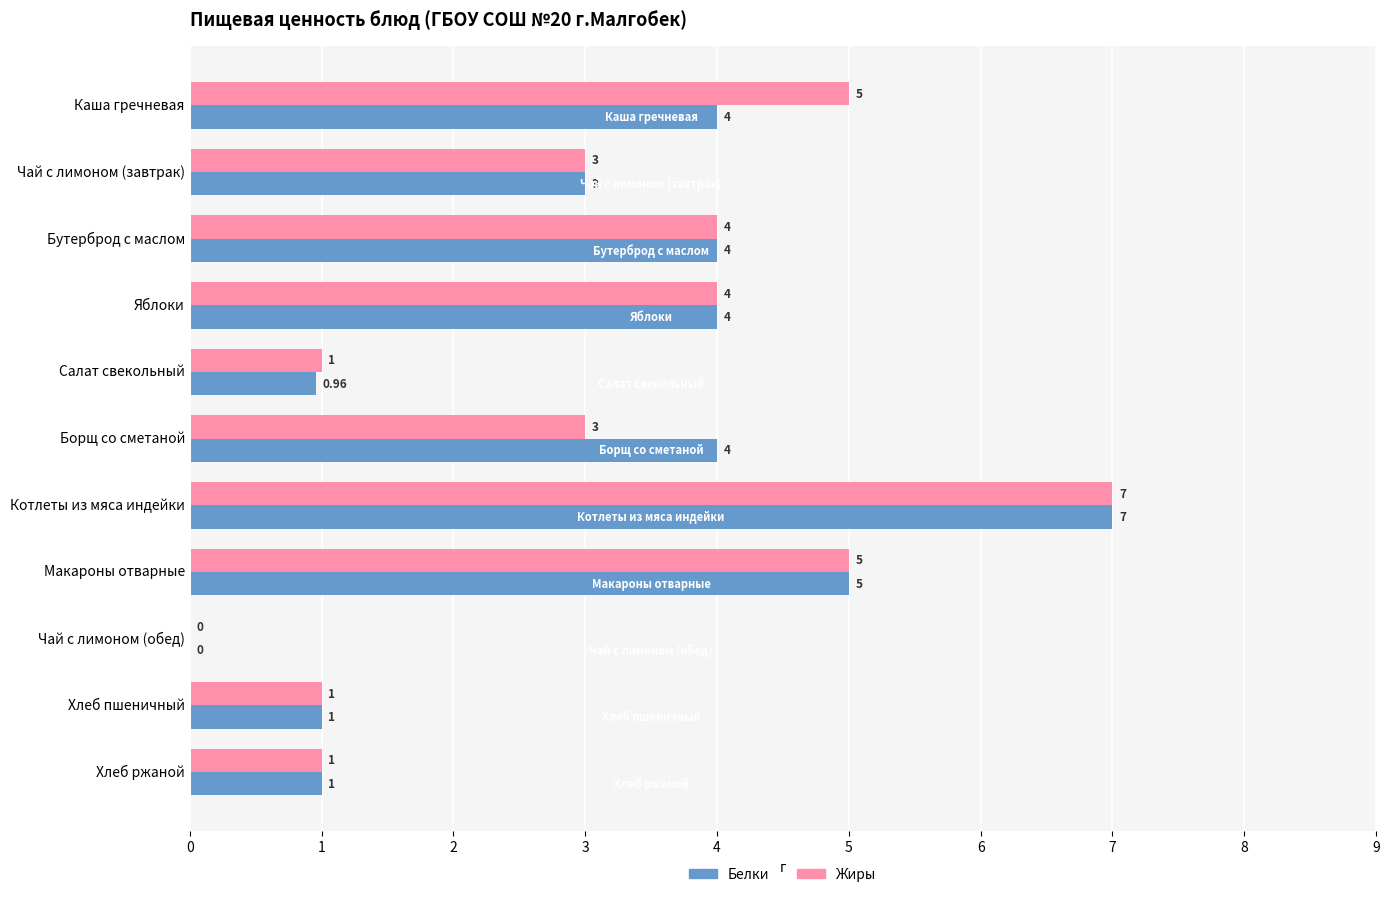

What is the sum of all Белки values?

34.0